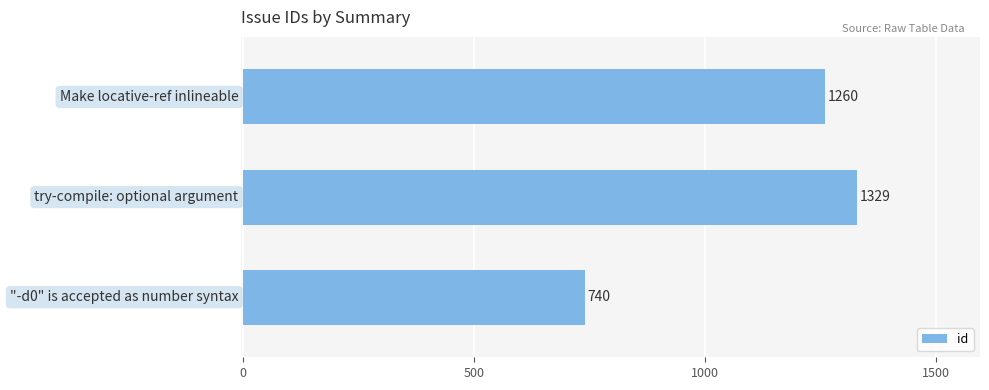

Count the values in the range 740 to 1329.

3